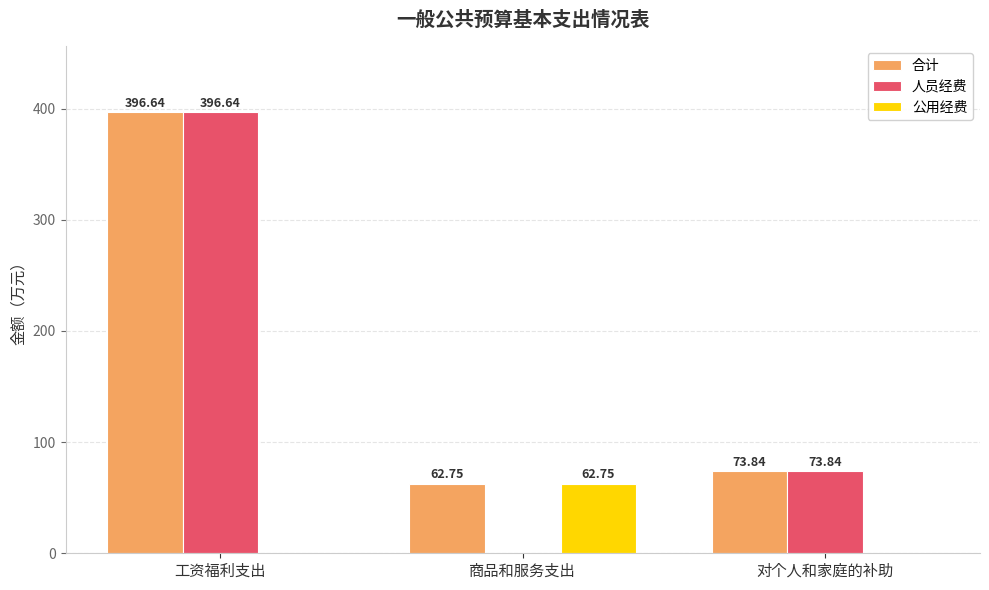

What is the spread (max minus min) of values at 工资福利支出?

396.6